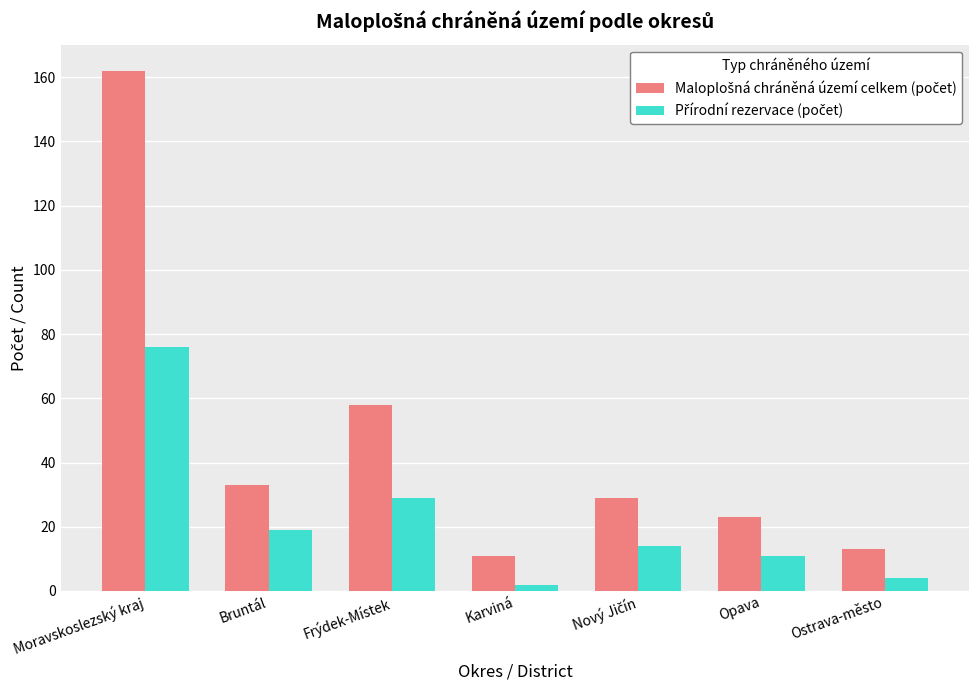

At which category is the sum across all series the highest?

Moravskoslezský kraj